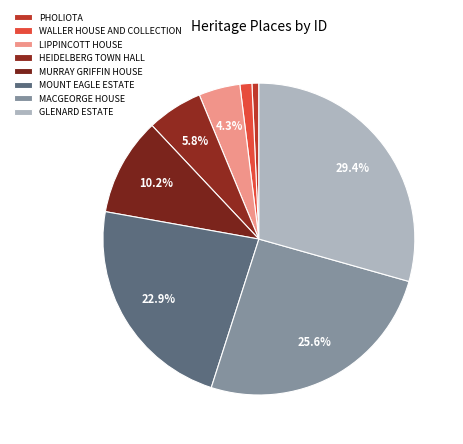

Count the number of slices in the pie.

8